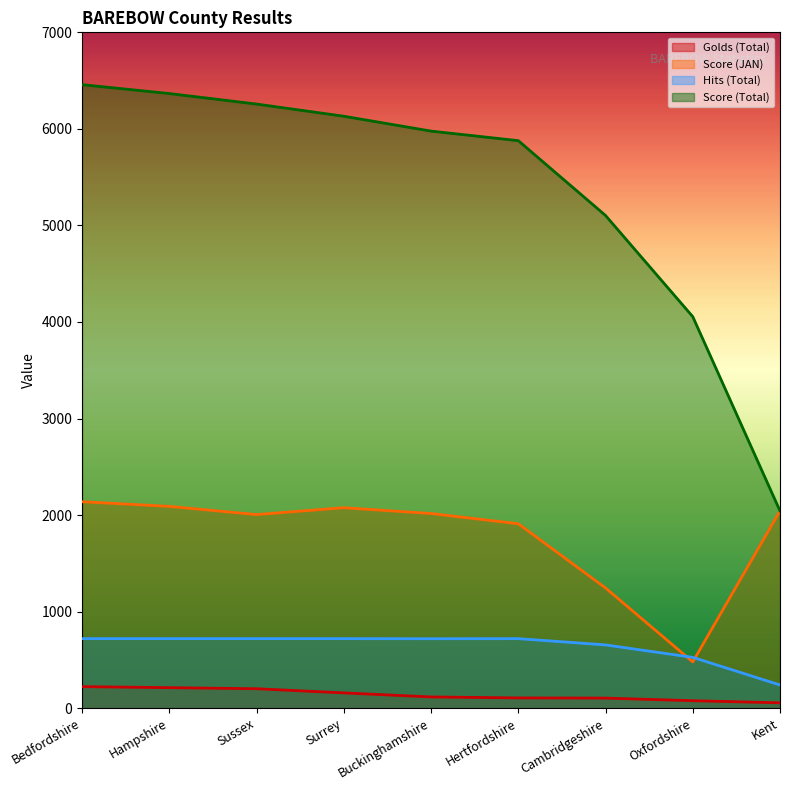

How many series are shown in this chart?

4